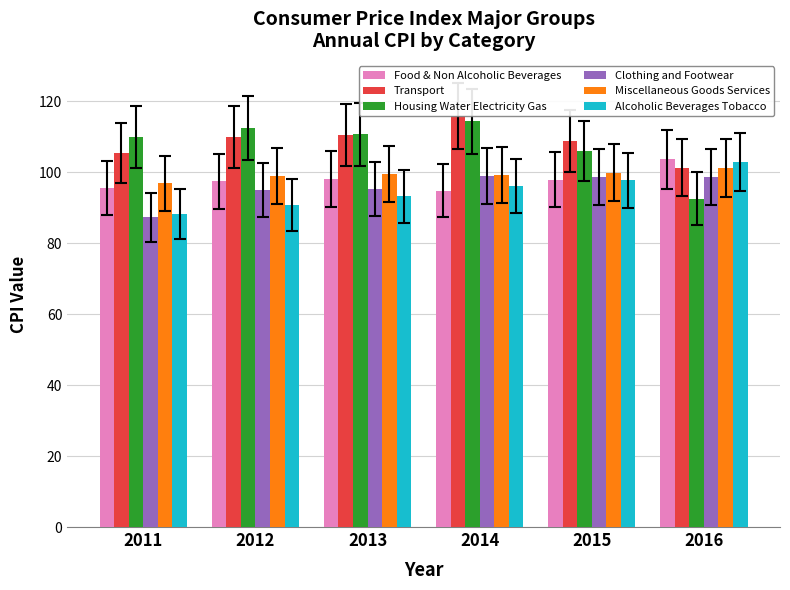

True or false: Transport has a value of 110.4 at 2013.

True